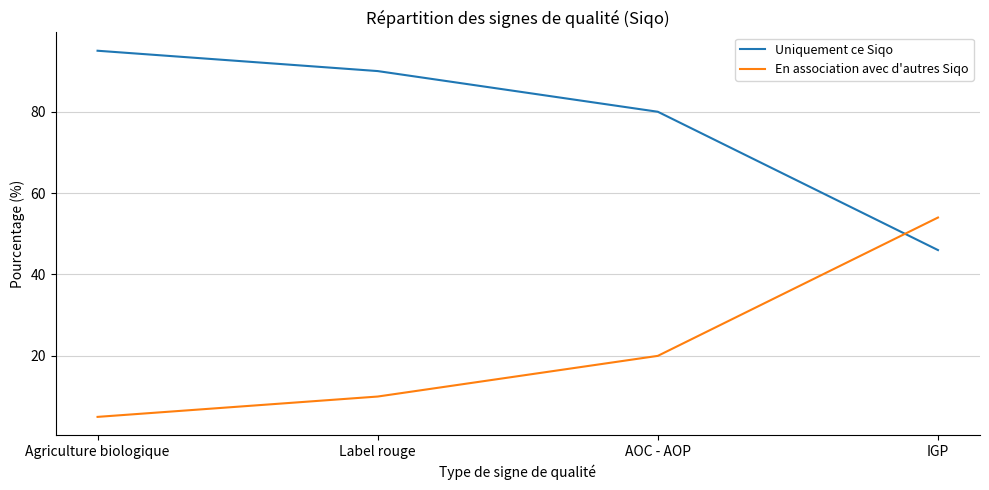

After their last crossing, which series has the higher values: Uniquement ce Siqo or En association avec d'autres Siqo?

En association avec d'autres Siqo